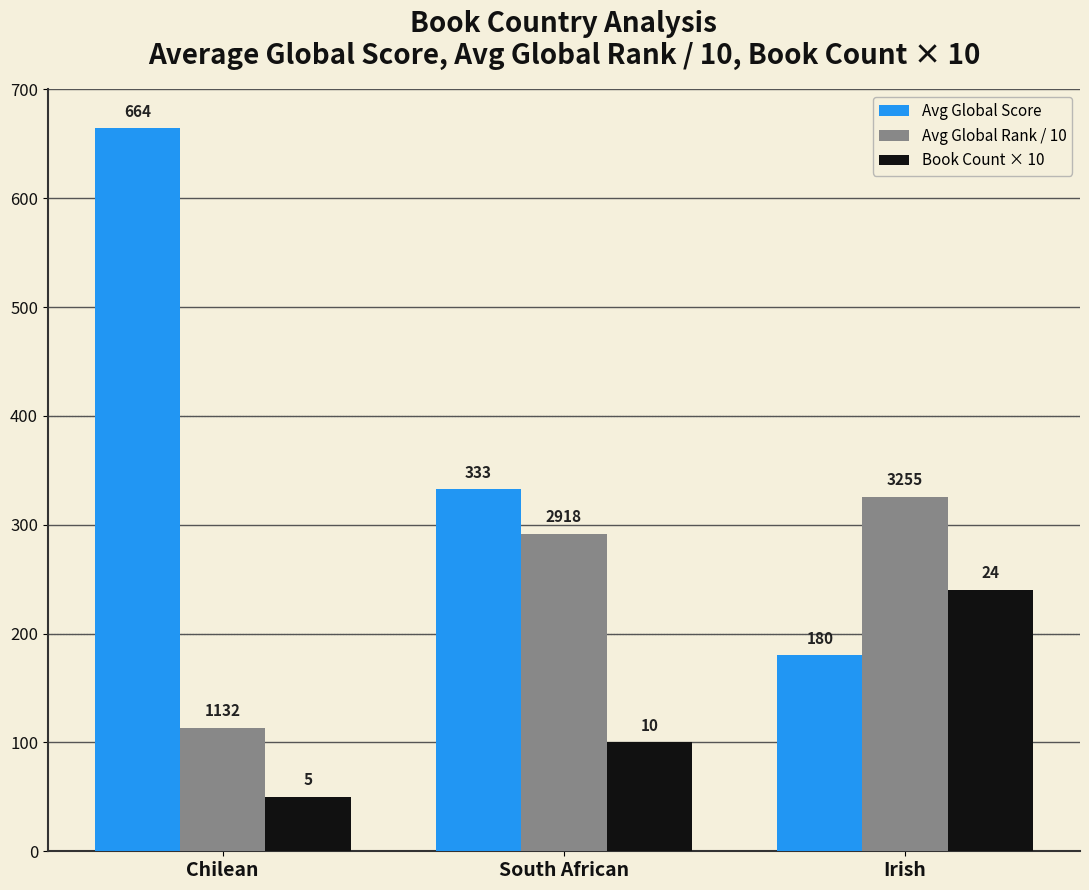

What are all the series names shown in the legend?

Avg Global Score, Avg Global Rank / 10, Book Count × 10